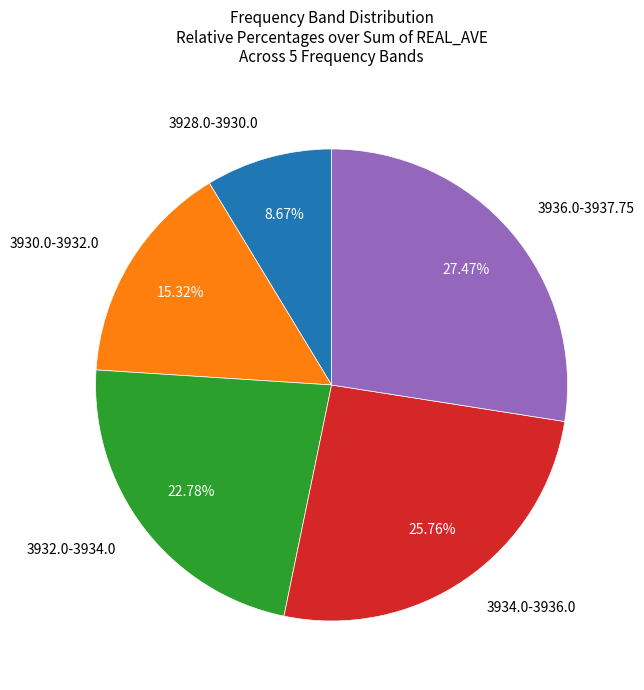

Is there a majority slice in this chart?

No